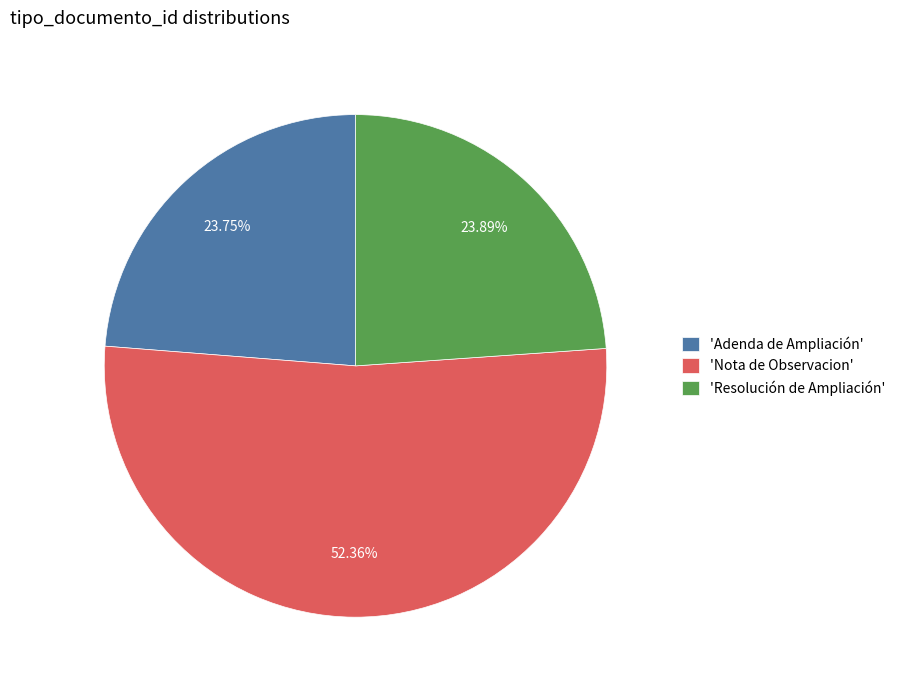

Which has a higher value, 'Adenda de Ampliación' or 'Nota de Observacion'?

'Nota de Observacion'